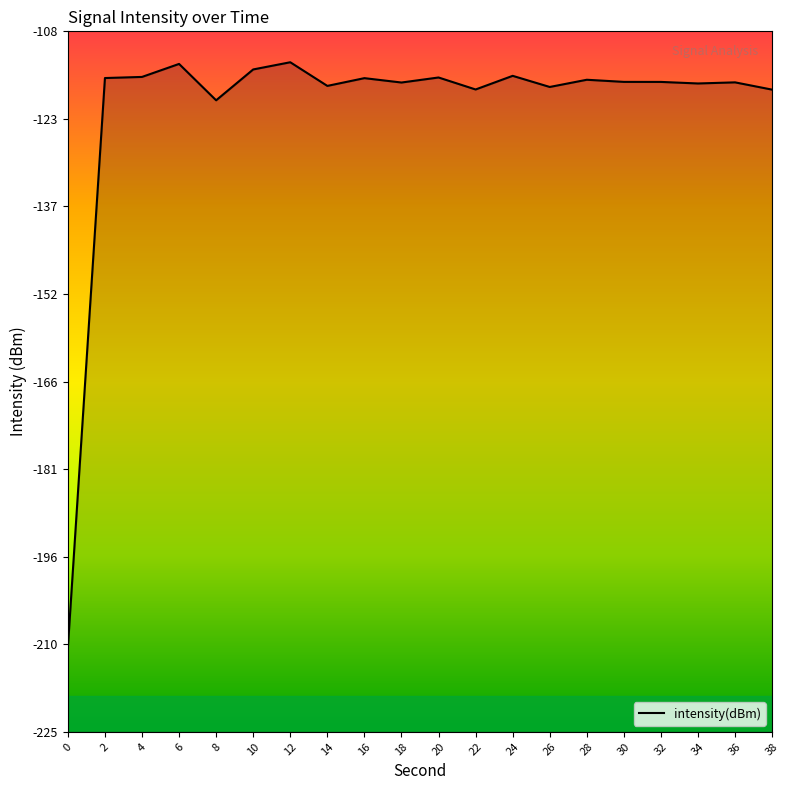

What is the value of the 18th point from the left?

-116.7